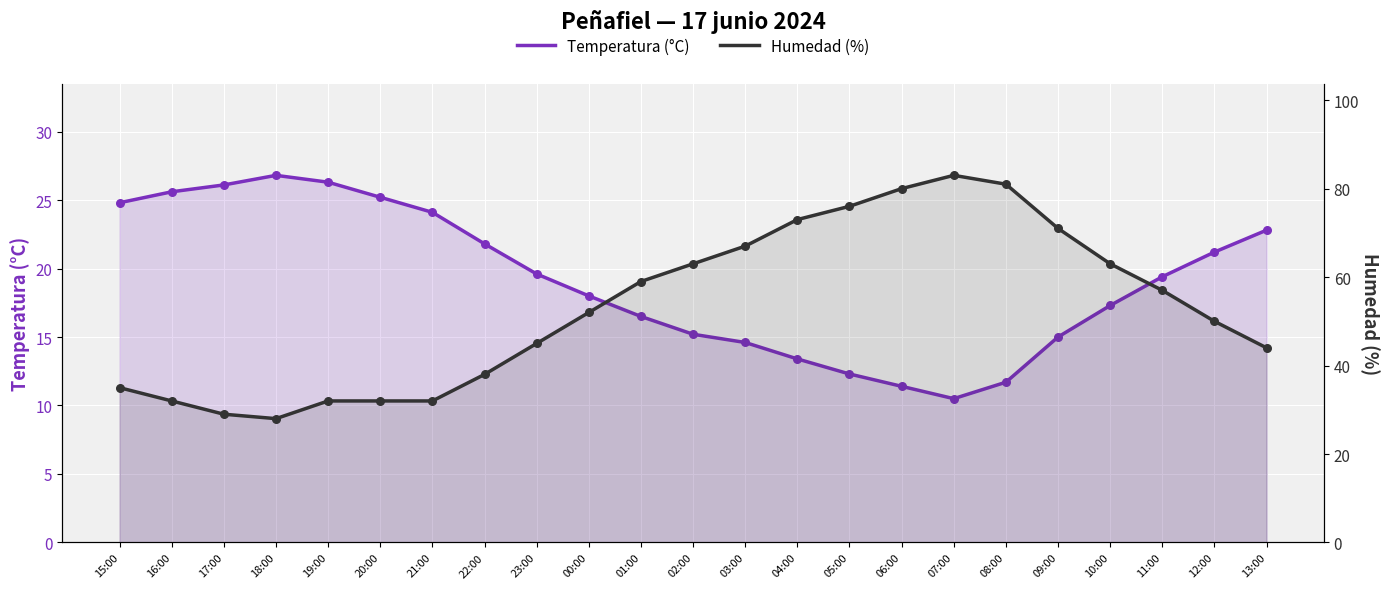

What is the total value across all series at 09:00?

86.0